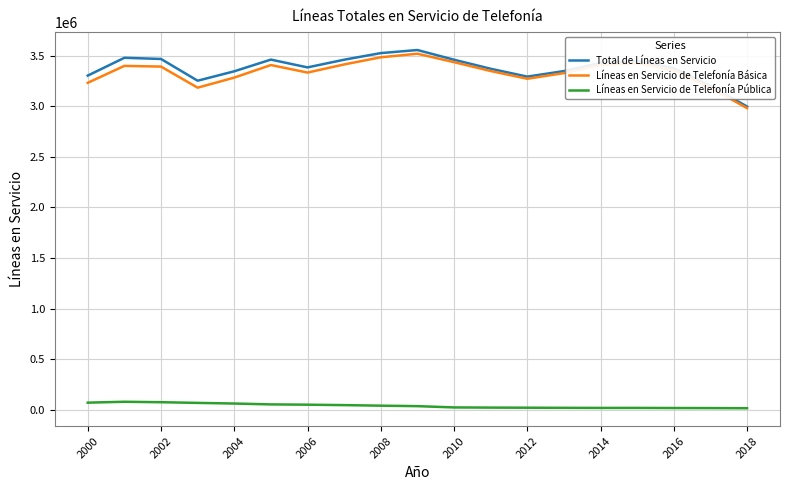

What is the minimum value for Total de Líneas en Servicio?

2997192